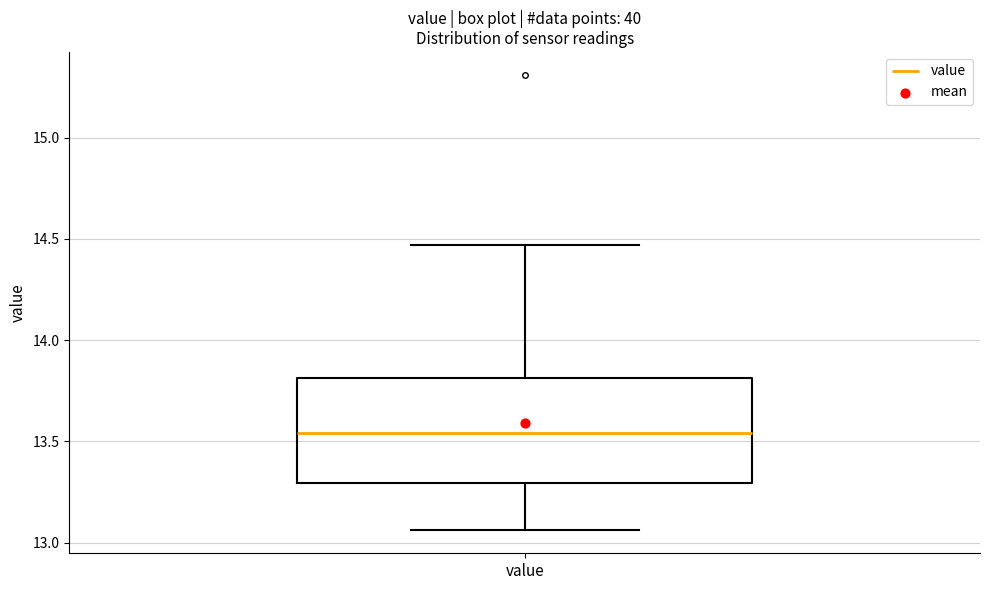

Where does the upper whisker of the box for value end on the y-axis? The values are not printed on the chart, so give them approximately, as read against the axis.

14.45